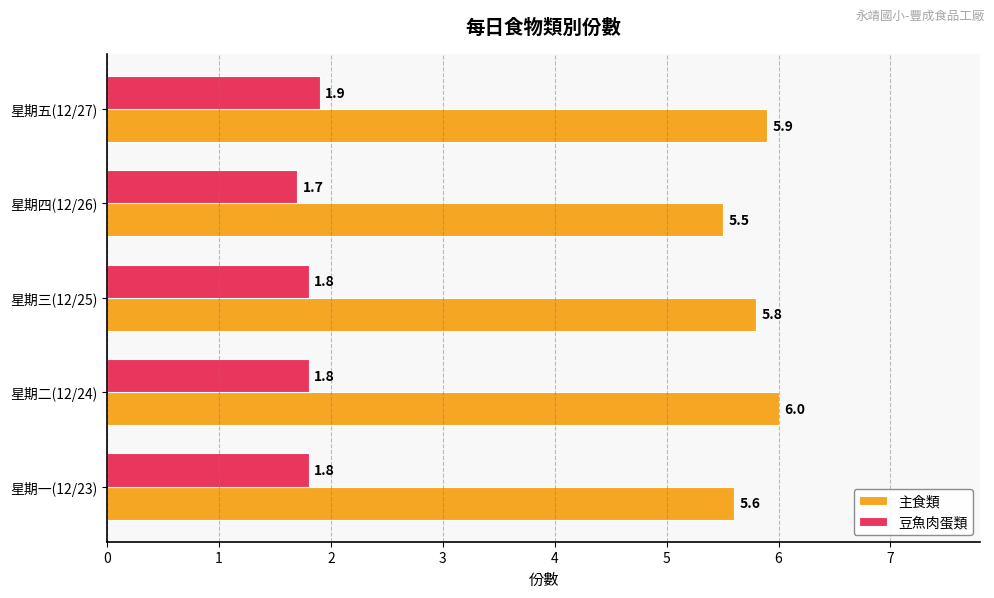

What is the sum of the 豆魚肉蛋類 values at 星期一(12/23) and 星期三(12/25)?

3.6